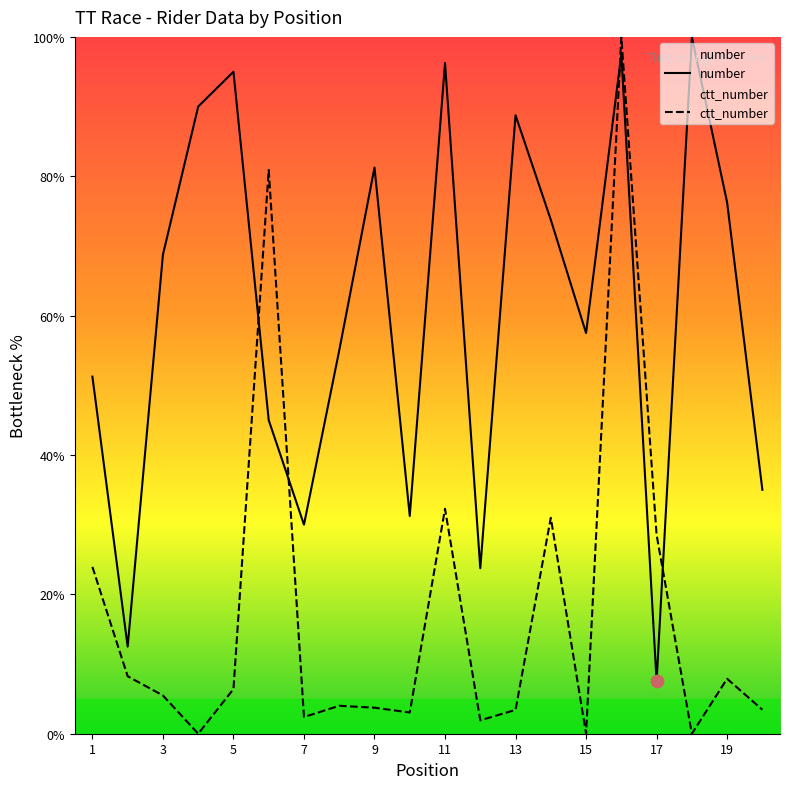

Is the value of ctt_number at 3 greater than the value of number at 17?

No